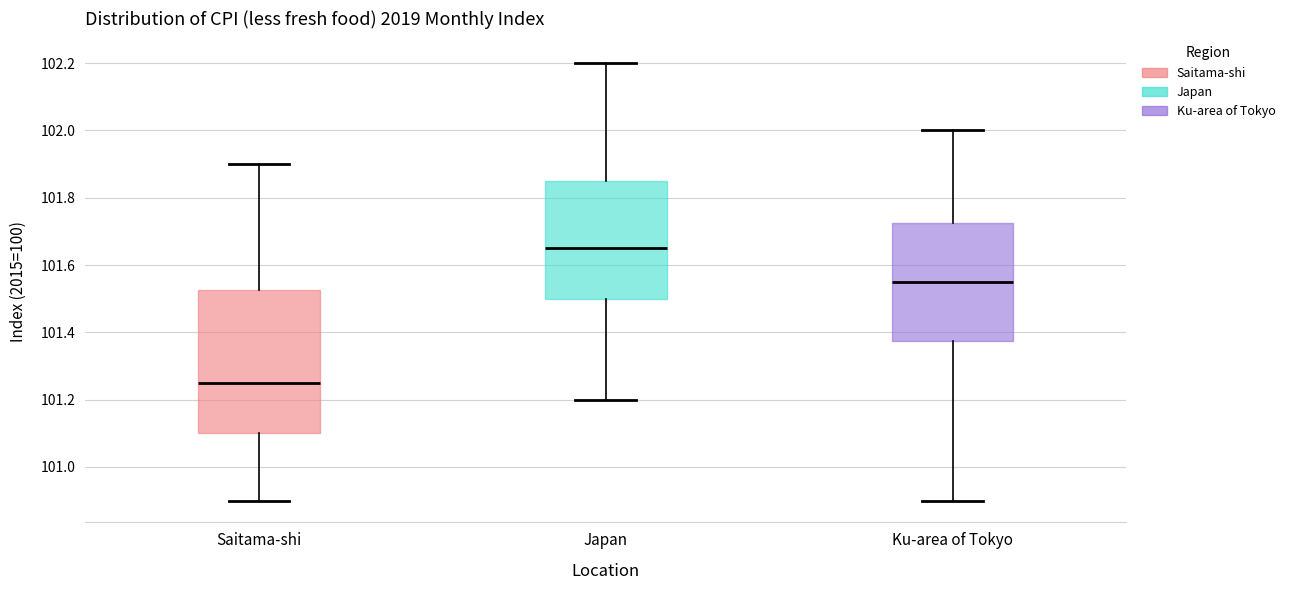

Where does the lower whisker of the box for Ku-area of Tokyo end on the y-axis? The values are not printed on the chart, so give them approximately, as read against the axis.

100.90